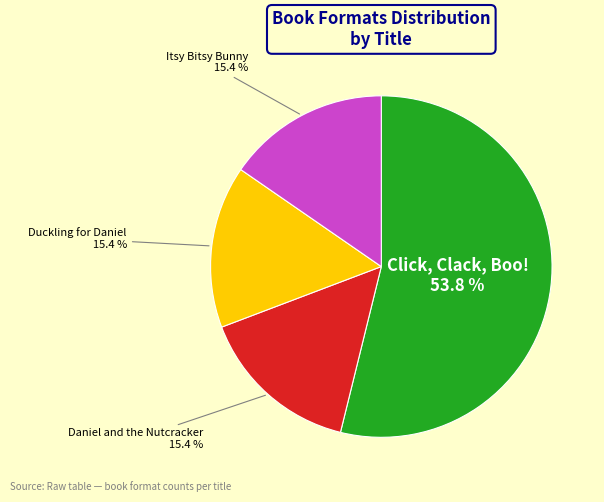

Does any single category account for the majority?

Yes